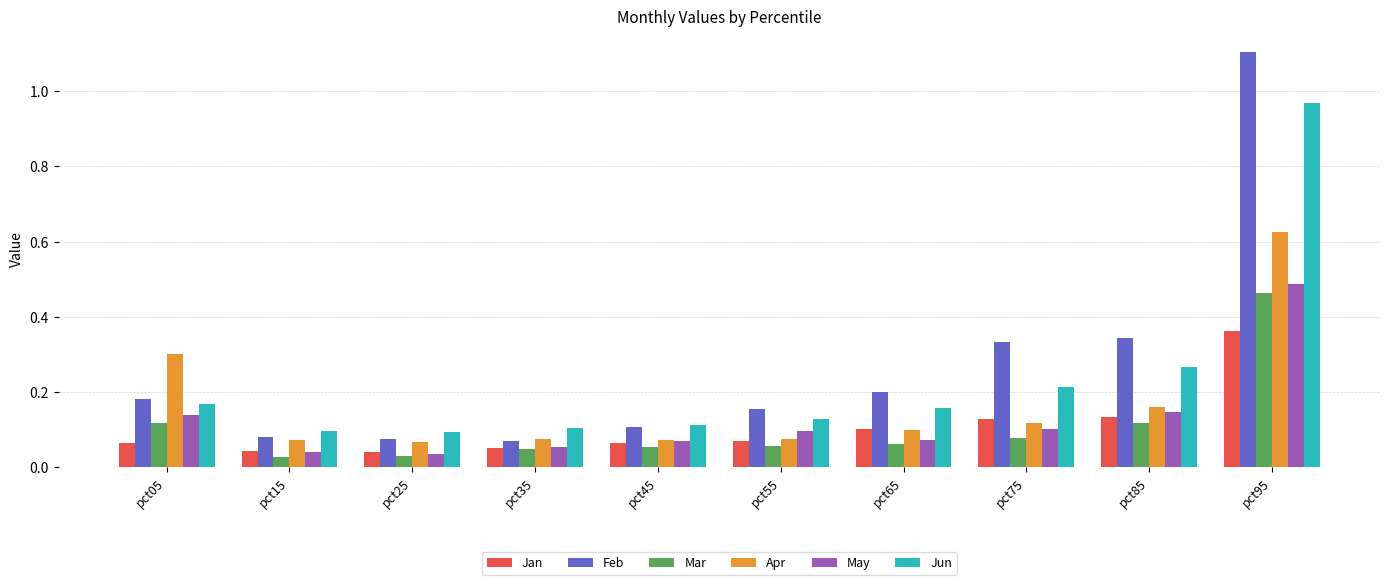

Which series has the widest spread of values?

Feb